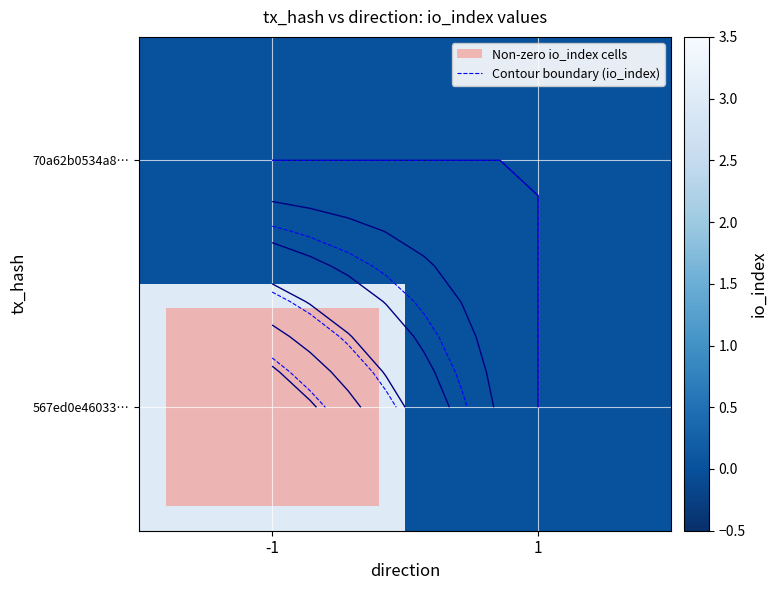

Is it true that 567ed0e46033… equals 3 at -1?

True